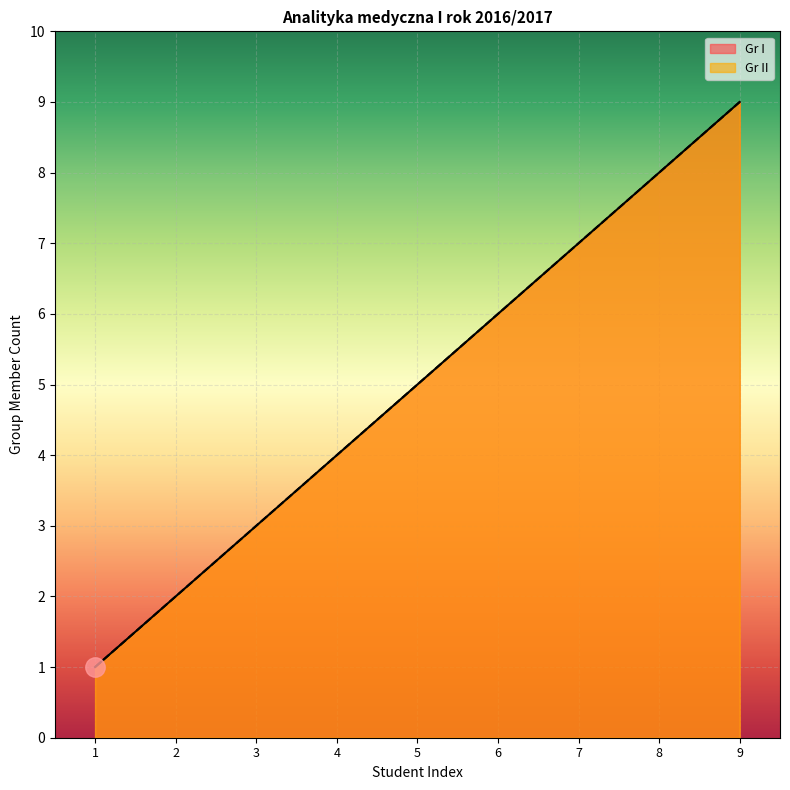

Reading left to right, transcribe all the data shown in this chart.

Gr I: 1=1	2=2	3=3	4=4	5=5	6=6	7=7	8=8	9=9
Gr II: 1=1	2=2	3=3	4=4	5=5	6=6	7=7	8=8	9=9